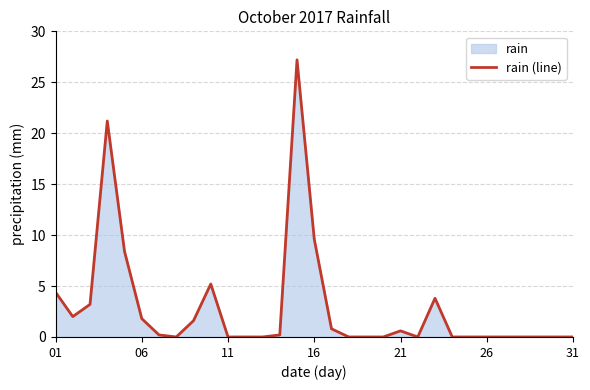

What is the difference between the maximum and minimum values?

27.2